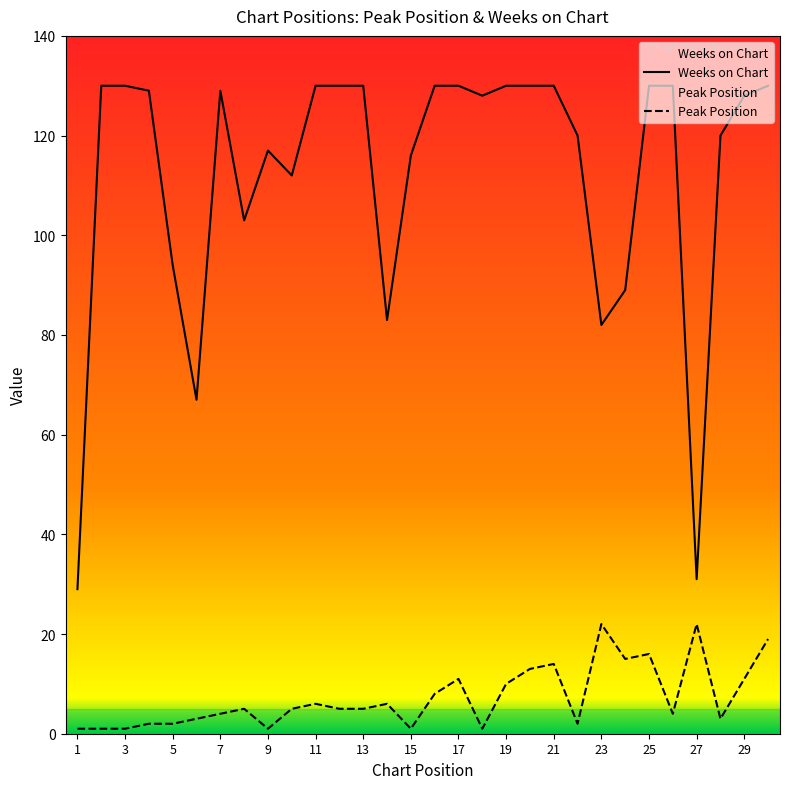

How many data points in Peak Position are less than 5?

13